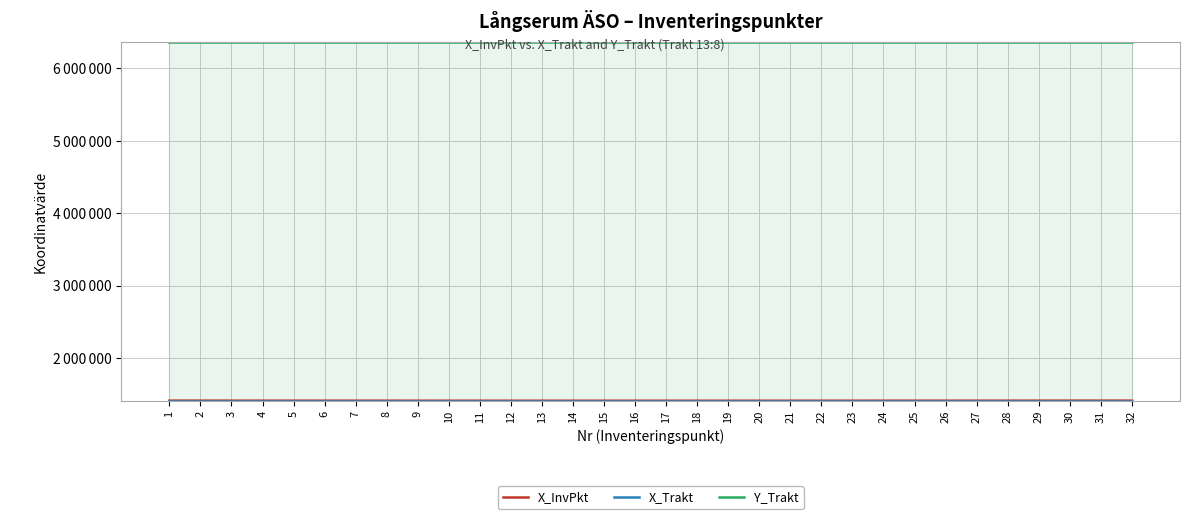

Which label corresponds to the smallest value in the chart?

11